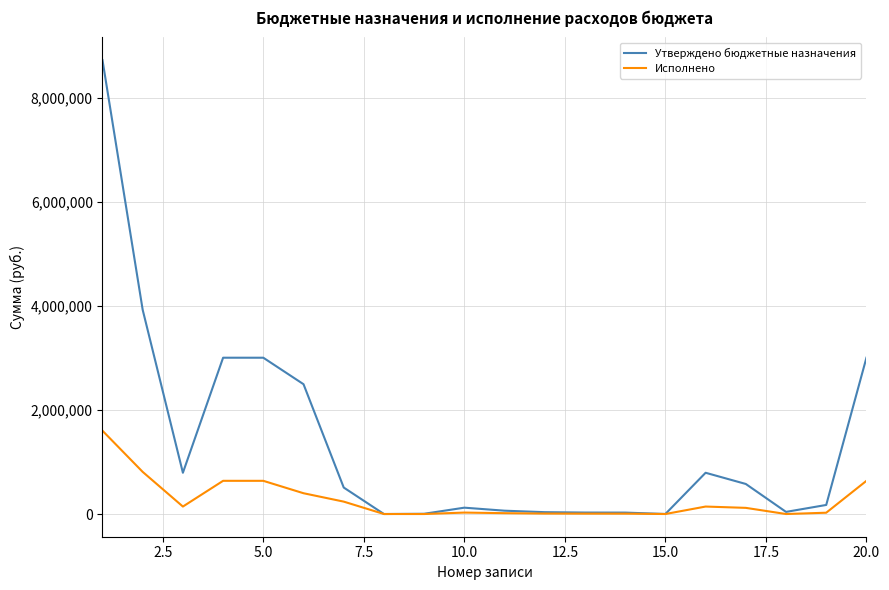

Rank the series by their maximum value, from highest to lowest.

Утверждено бюджетные назначения, Исполнено